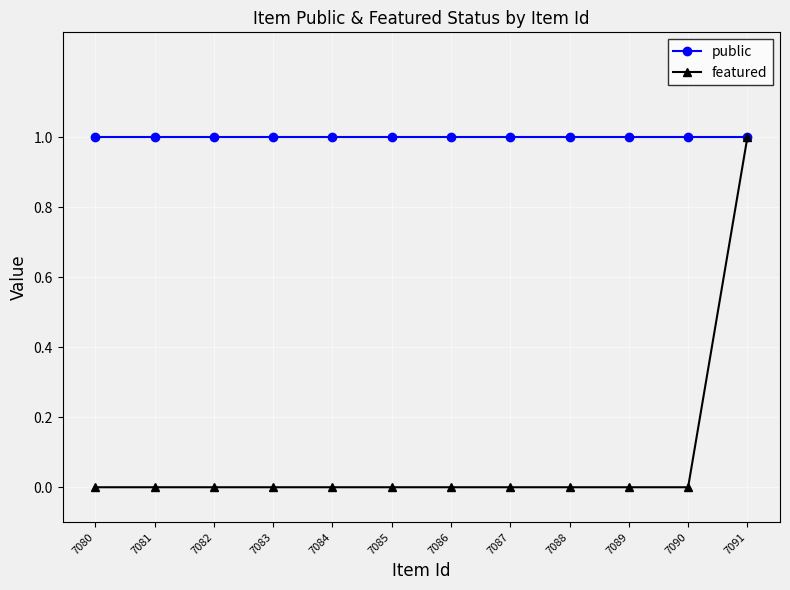

Reading left to right, extract all data points from this chart.

public: 7080=1	7081=1	7082=1	7083=1	7084=1	7085=1	7086=1	7087=1	7088=1	7089=1	7090=1	7091=1
featured: 7080=0	7081=0	7082=0	7083=0	7084=0	7085=0	7086=0	7087=0	7088=0	7089=0	7090=0	7091=1